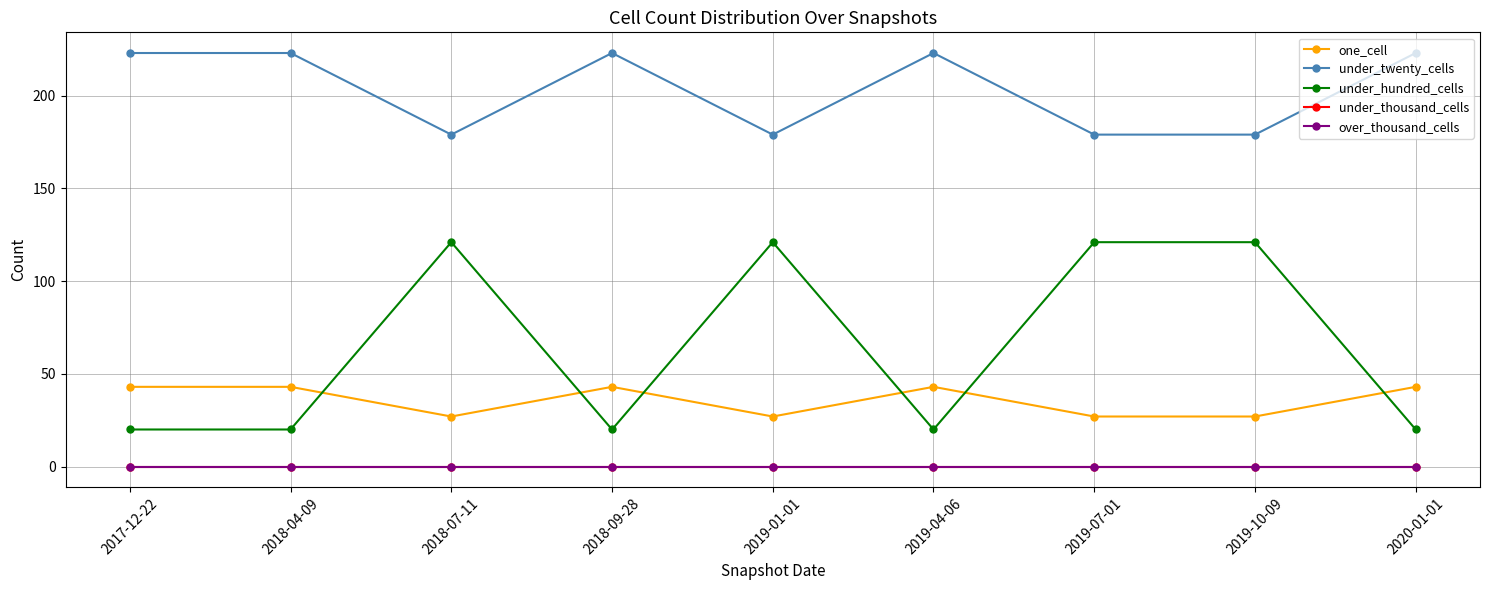

Is this an area chart (filled region under the line)?

No